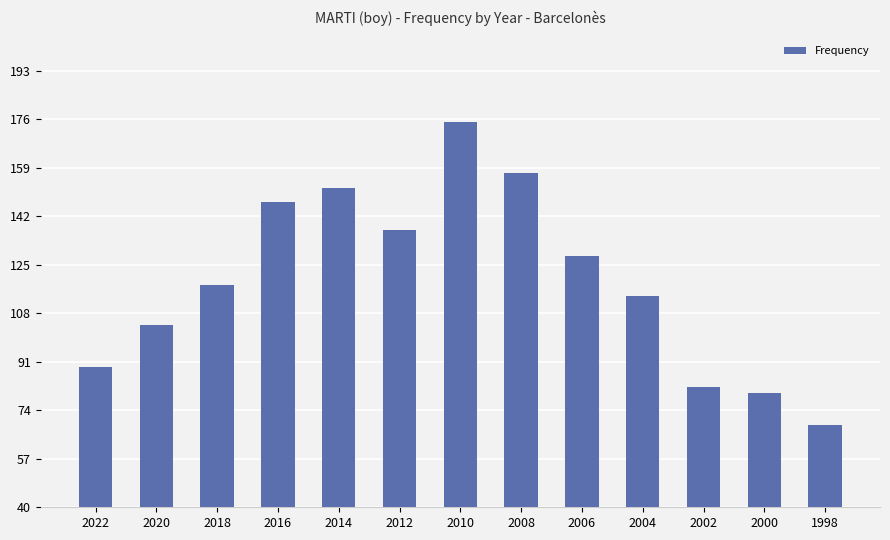

Approximately how many times larger is the value at 2012 compared to 2022?

1.5